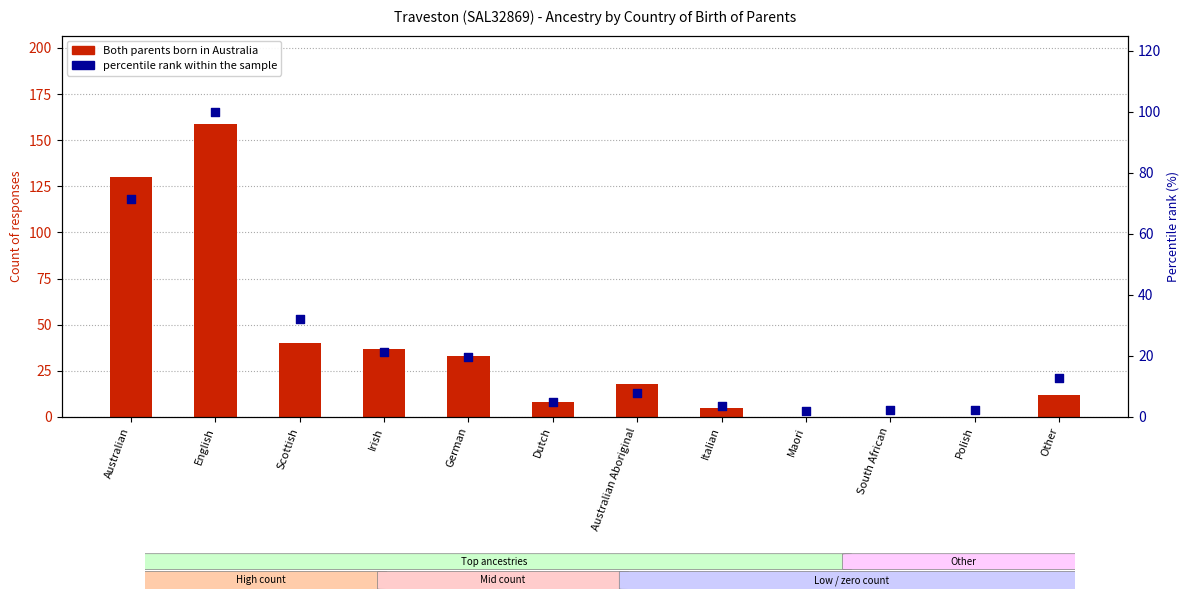

What are all the series names shown in the legend?

Both parents born in Australia, percentile rank within the sample